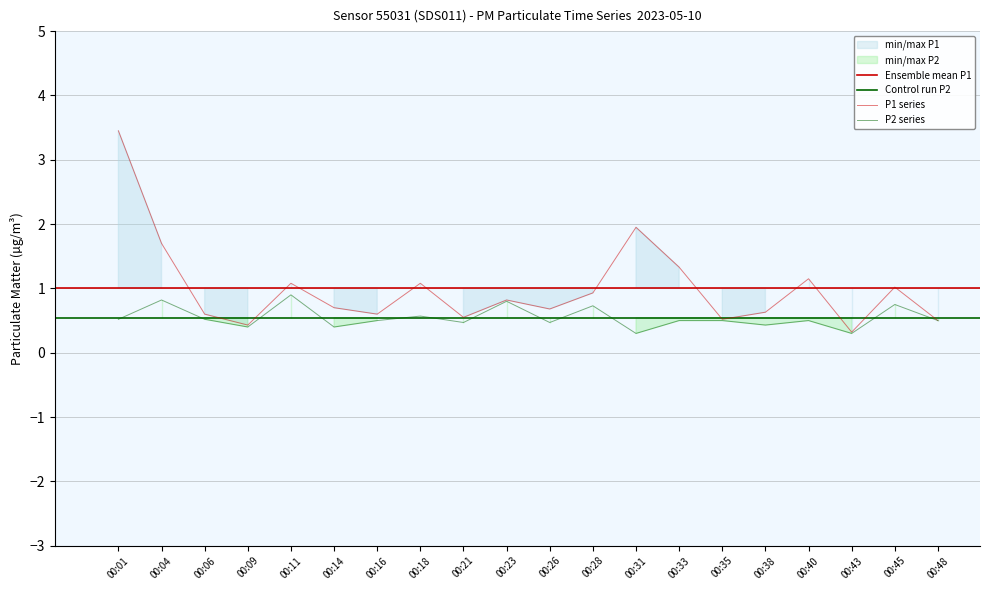

What is the minimum value for P2?

0.3